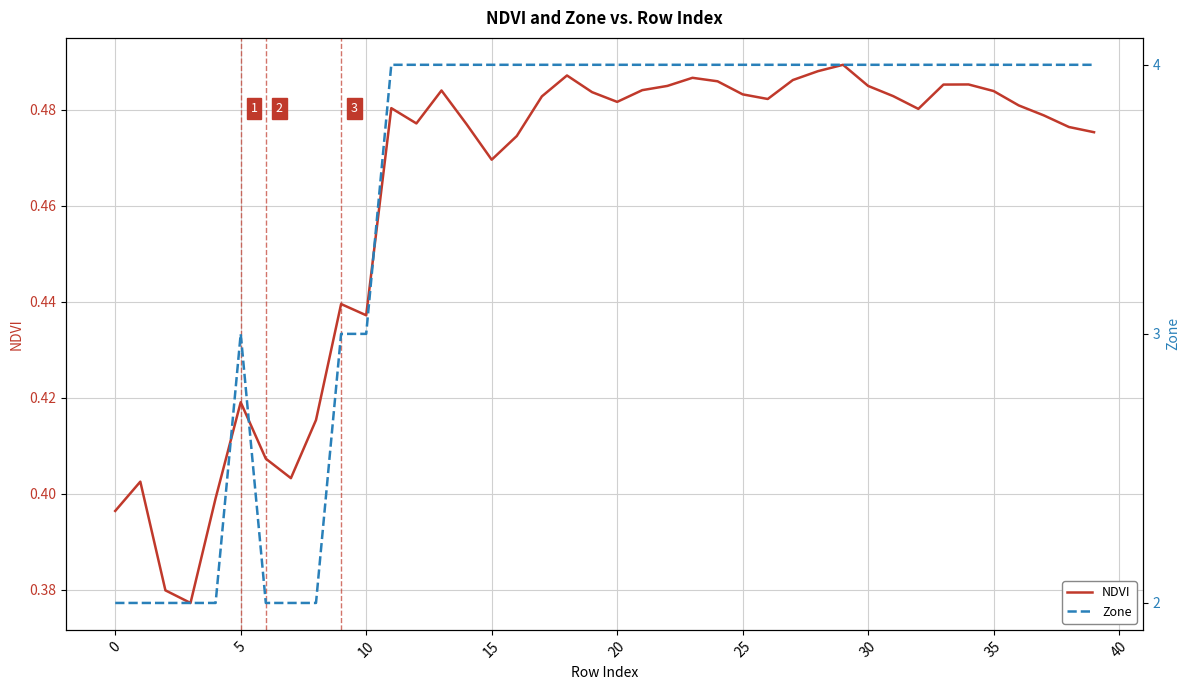

What is the approximate value of NDVI at 5?

0.4